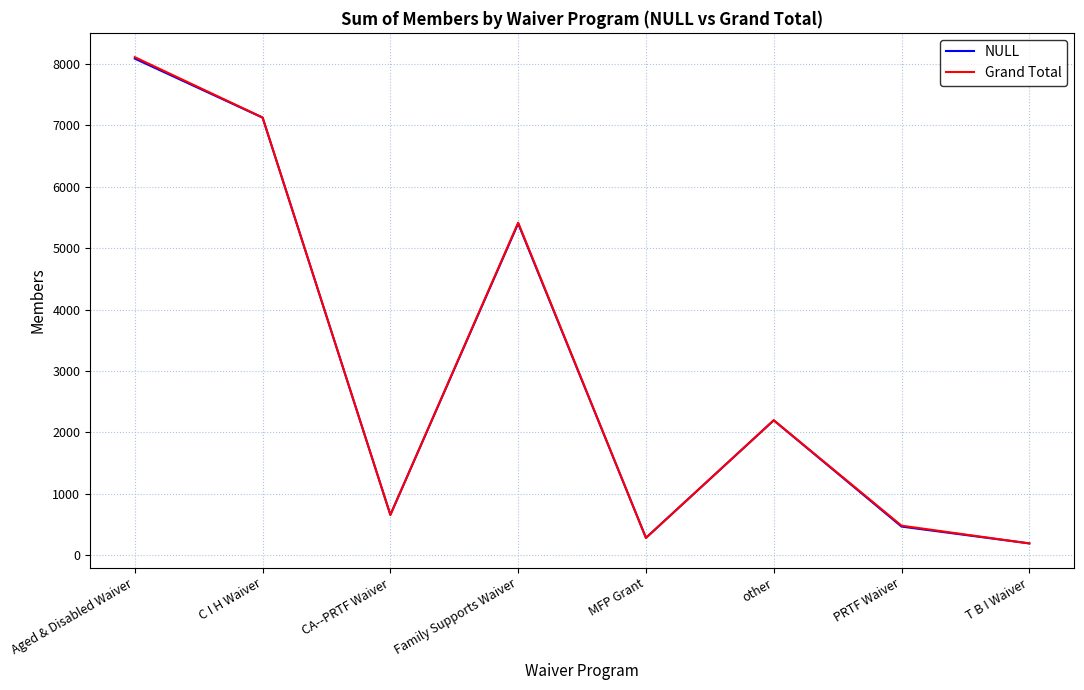

The value of Grand Total at MFP Grant is 283. True or false?

True